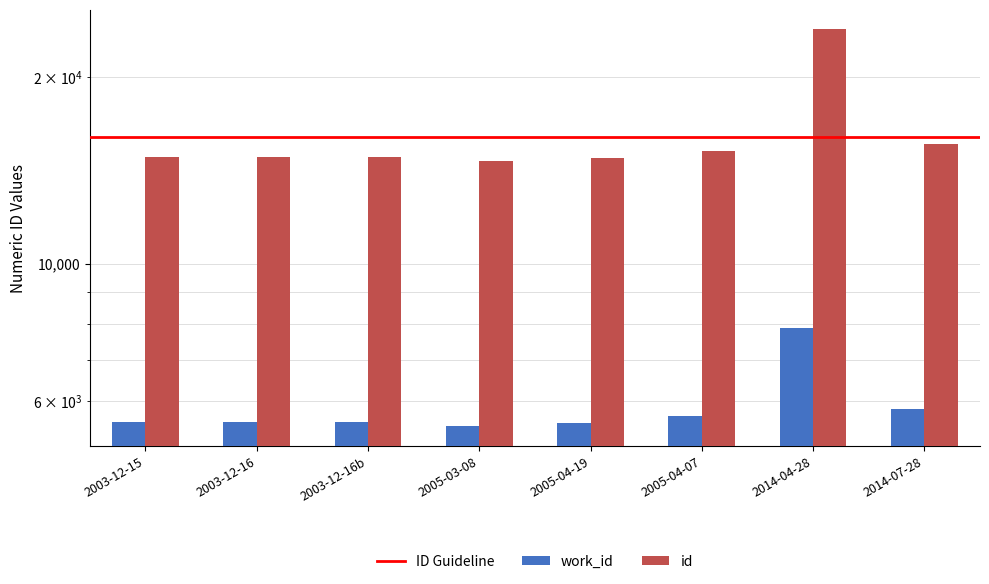

Is the value of id at 2003-12-16b greater than the value of work_id at 2003-12-15?

Yes